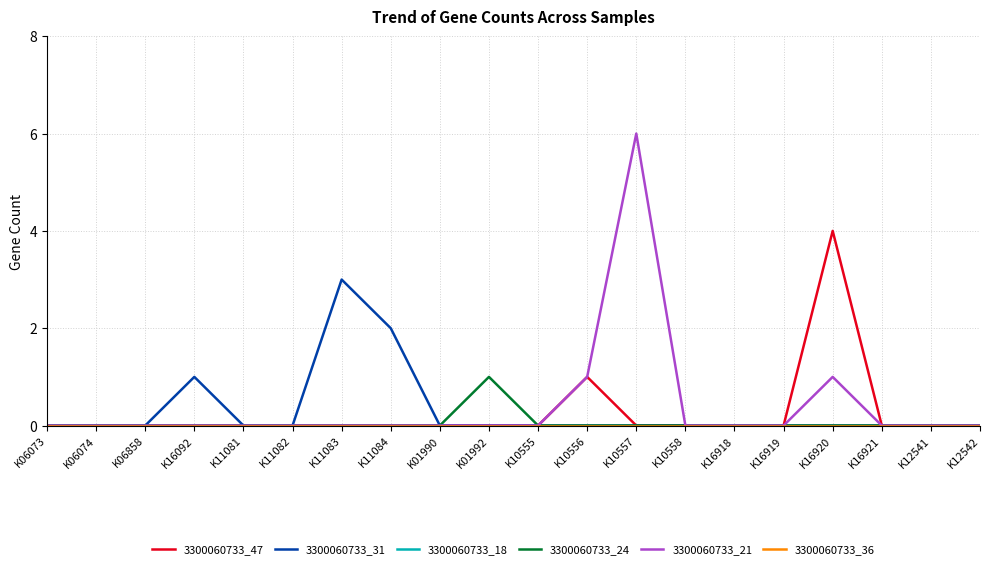

Reading right to left, what are all the values shown in this chart?

3300060733_47: K12542=0	K12541=0	K16921=0	K16920=4	K16919=0	K16918=0	K10558=0	K10557=0	K10556=1	K10555=0	K01992=0	K01990=0	K11084=0	K11083=0	K11082=0	K11081=0	K16092=0	K06858=0	K06074=0	K06073=0
3300060733_31: K12542=0	K12541=0	K16921=0	K16920=0	K16919=0	K16918=0	K10558=0	K10557=0	K10556=0	K10555=0	K01992=0	K01990=0	K11084=2	K11083=3	K11082=0	K11081=0	K16092=1	K06858=0	K06074=0	K06073=0
3300060733_18: K12542=0	K12541=0	K16921=0	K16920=0	K16919=0	K16918=0	K10558=0	K10557=0	K10556=0	K10555=0	K01992=0	K01990=0	K11084=0	K11083=0	K11082=0	K11081=0	K16092=0	K06858=0	K06074=0	K06073=0
3300060733_24: K12542=0	K12541=0	K16921=0	K16920=0	K16919=0	K16918=0	K10558=0	K10557=0	K10556=0	K10555=0	K01992=1	K01990=0	K11084=0	K11083=0	K11082=0	K11081=0	K16092=0	K06858=0	K06074=0	K06073=0
3300060733_21: K12542=0	K12541=0	K16921=0	K16920=1	K16919=0	K16918=0	K10558=0	K10557=6	K10556=1	K10555=0	K01992=0	K01990=0	K11084=0	K11083=0	K11082=0	K11081=0	K16092=0	K06858=0	K06074=0	K06073=0
3300060733_36: K12542=0	K12541=0	K16921=0	K16920=0	K16919=0	K16918=0	K10558=0	K10557=0	K10556=0	K10555=0	K01992=0	K01990=0	K11084=0	K11083=0	K11082=0	K11081=0	K16092=0	K06858=0	K06074=0	K06073=0